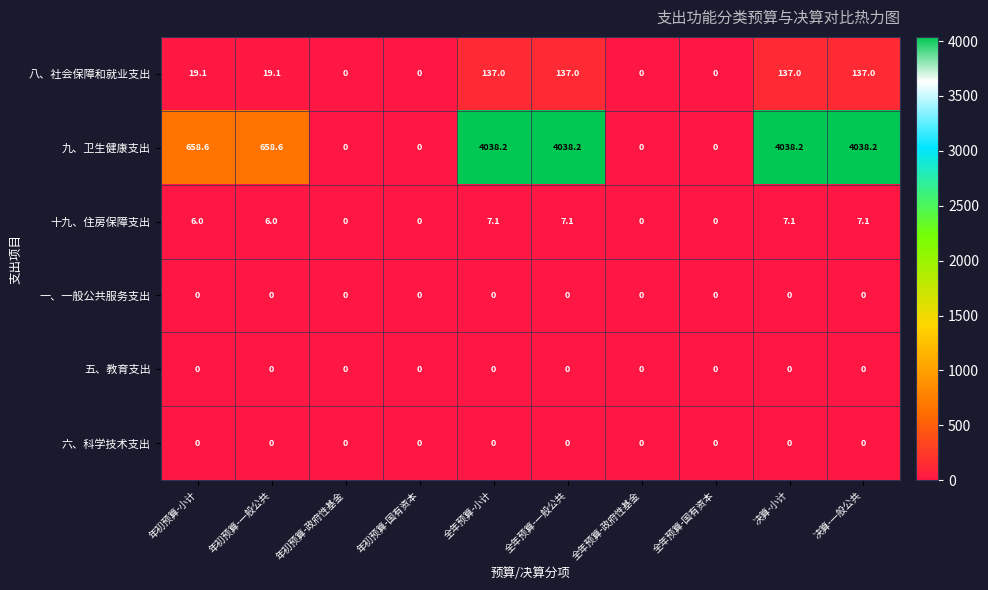

Read the 九、卫生健康支出 value at 全年预算-一般公共.

4038.2